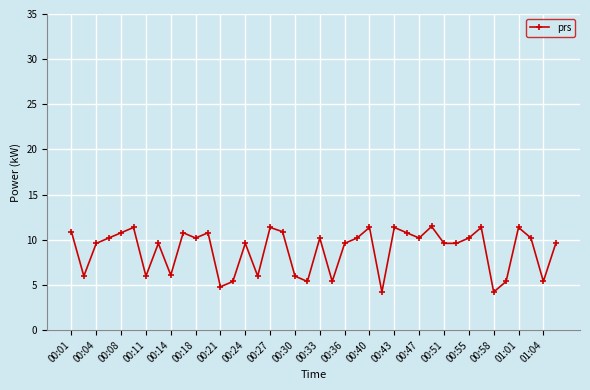

What is the difference between the maximum and minimum values?

7.3